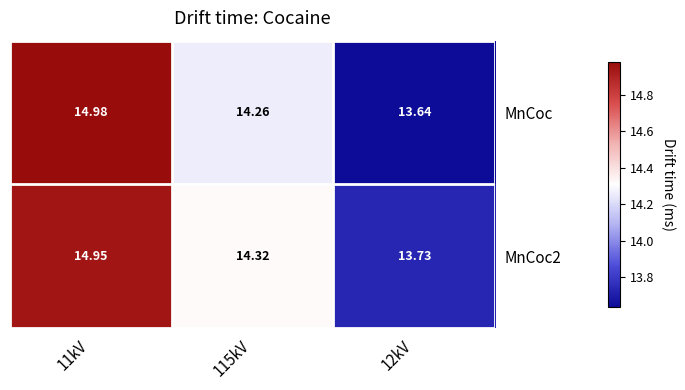

Is the value of MnCoc2 at 11kV greater than the value of MnCoc at 115kV?

Yes